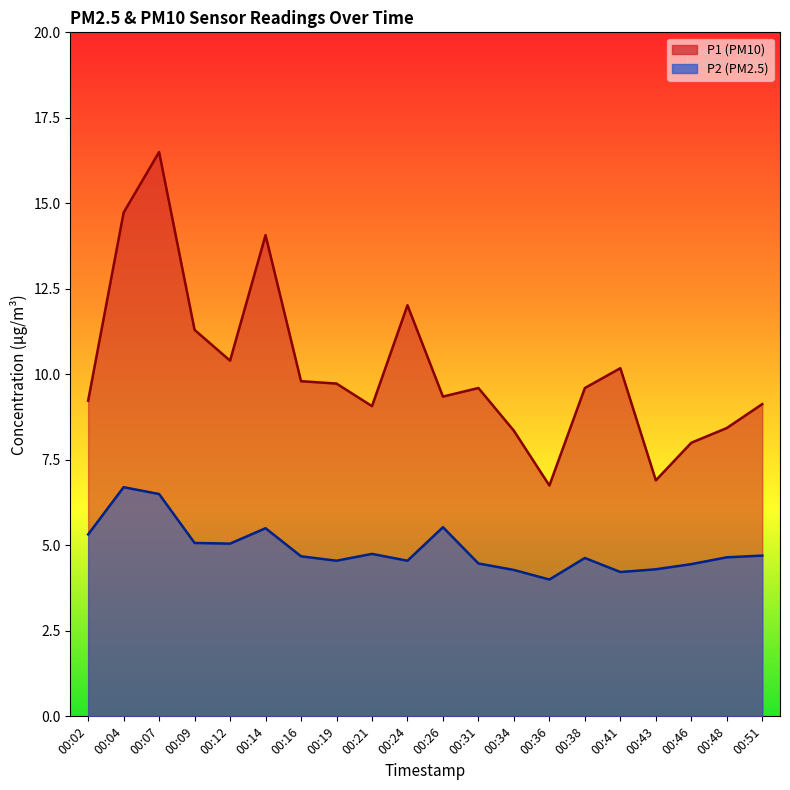

The value of P2 at 00:16 is 1.1. True or false?

False